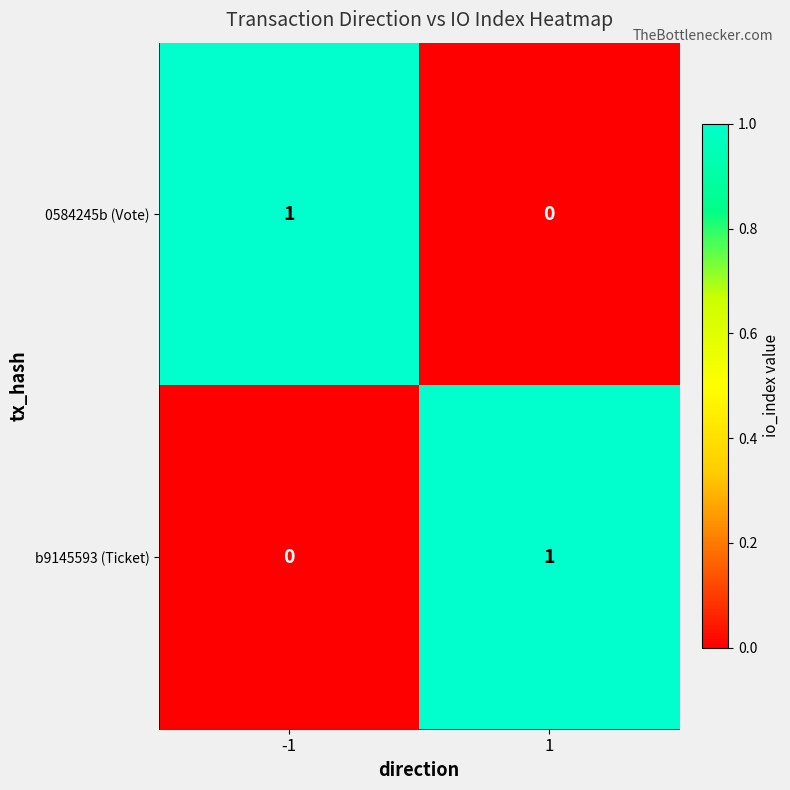

Reading left to right, extract all data points from this chart.

0584245b (Vote): 1	0
b9145593 (Ticket): 0	1